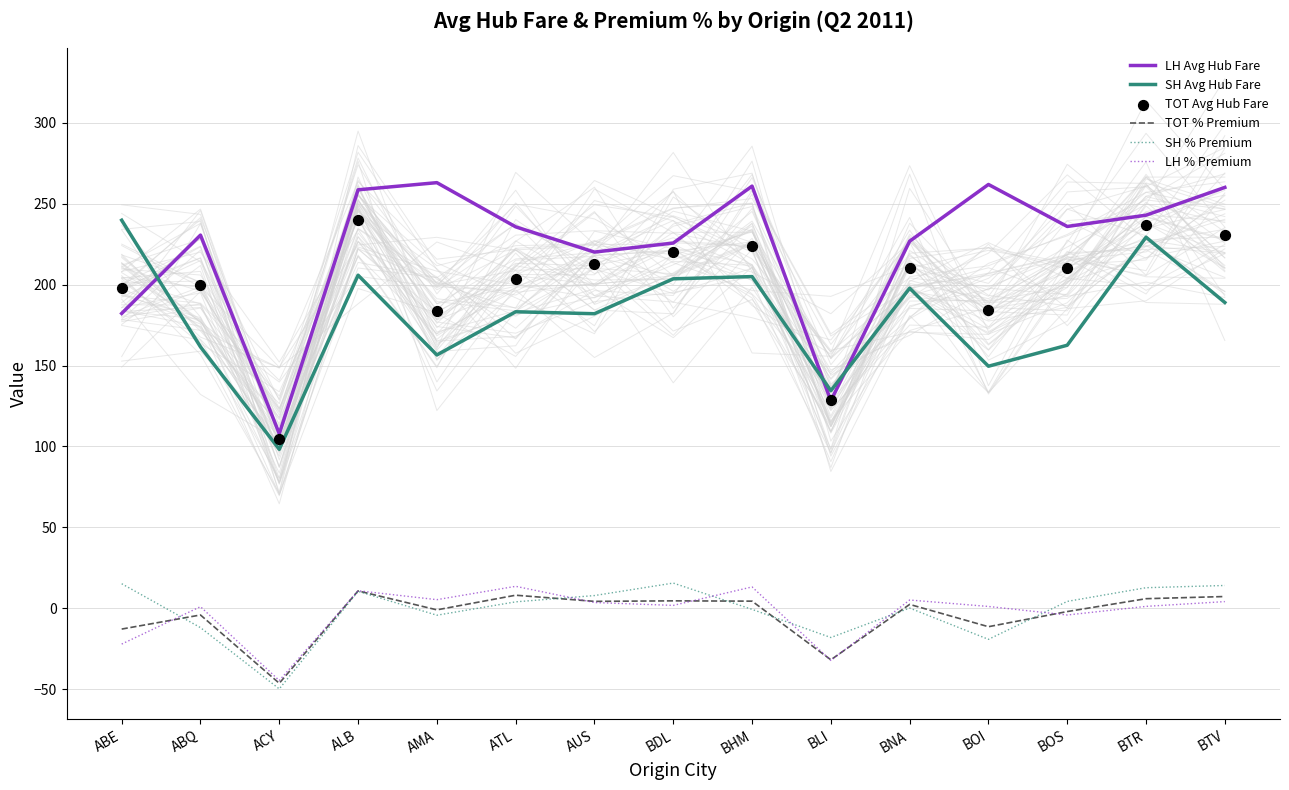

Which series has the largest total across all categories?

LH Avg Hub Fare